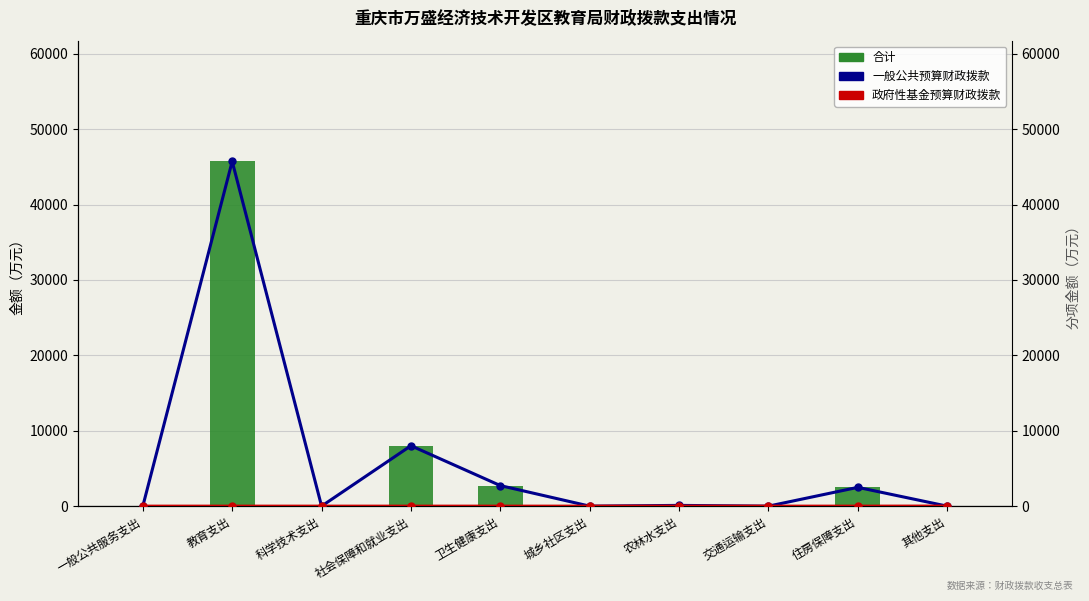

Reading left to right, extract all data points from this chart.

合计: 0.0	45732.5	0.0	8012.6	2727.0	0.0	100.0	0.0	2491.6	10.0
一般公共预算财政拨款: 0.0	45732.5	0.0	8012.6	2727.0	0.0	100.0	0.0	2491.6	0.0
政府性基金预算财政拨款: 0.0	0.0	0.0	0.0	0.0	0.0	0.0	0.0	0.0	10.0